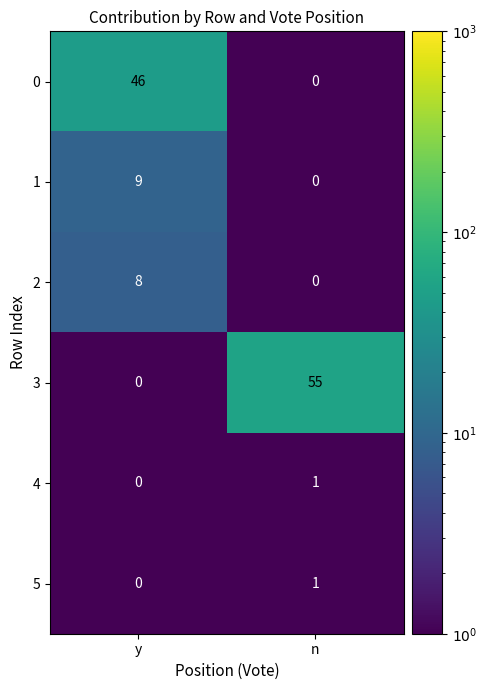

List the labels in order of 2 value, smallest first.

n, y